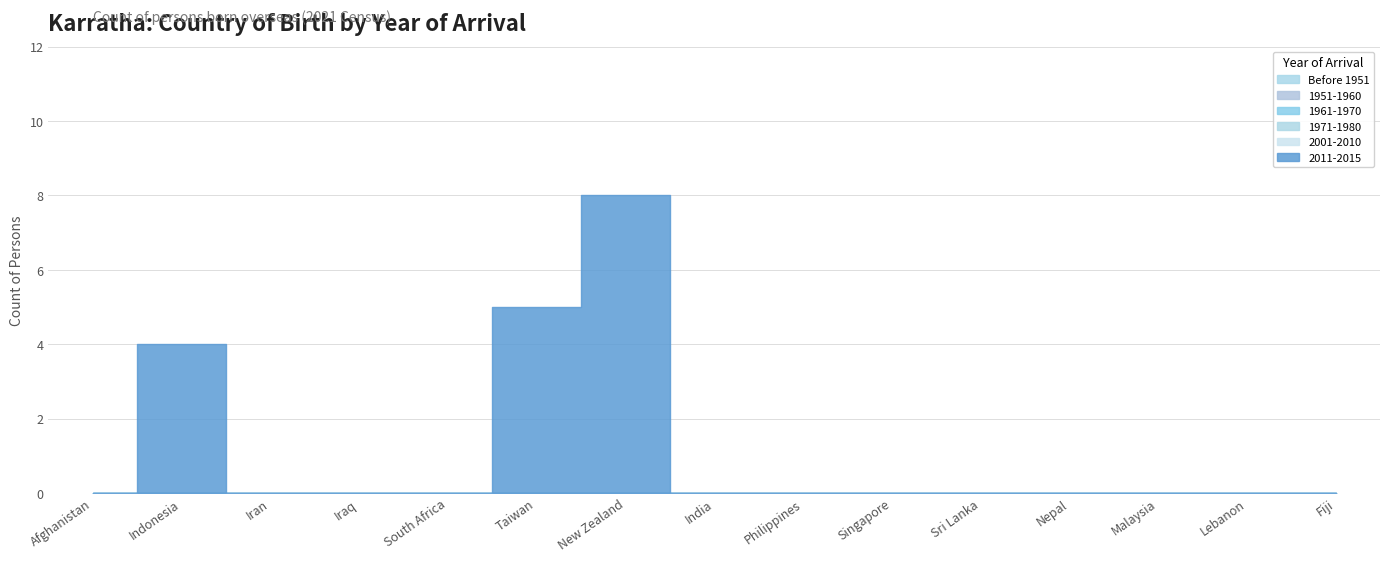

Rank the series at Sri Lanka from lowest to highest value.

Before 1951, 1951-1960, 1961-1970, 1971-1980, 2001-2010, 2011-2015